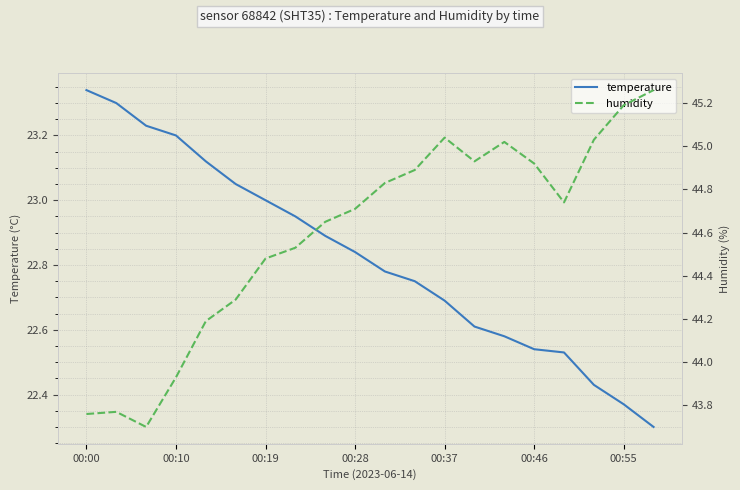

True or false: temperature has more than 1 points higher than both neighbors.

False